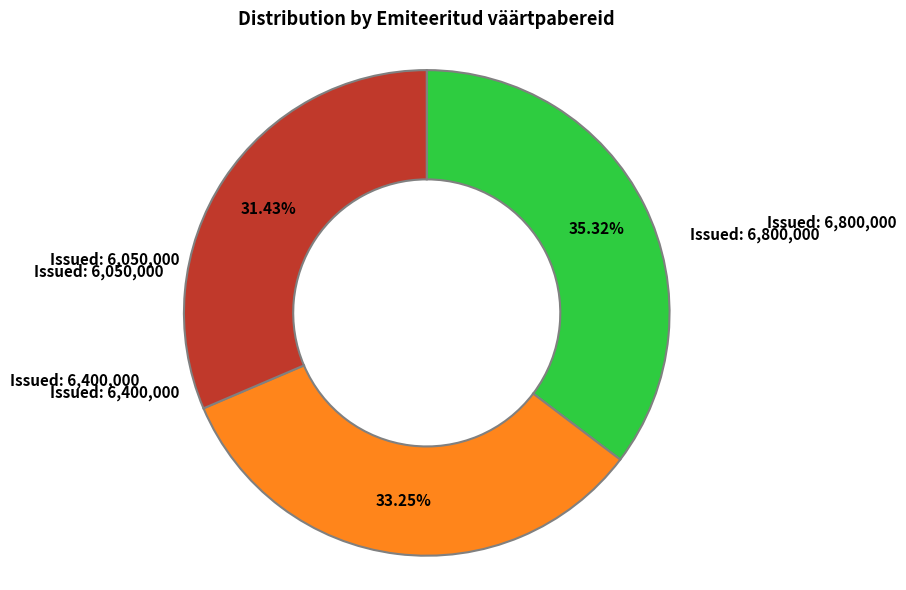

Is the sum of Issued: 6,400,000 and Issued: 6,800,000 greater than half?

Yes